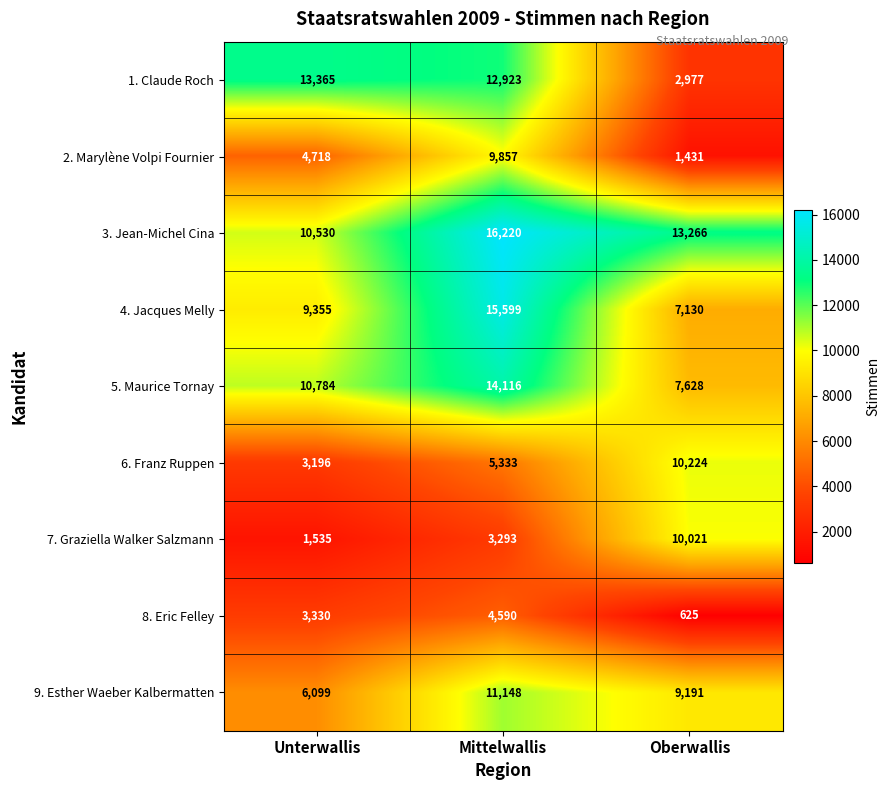

How many categories are shown in the chart?

3